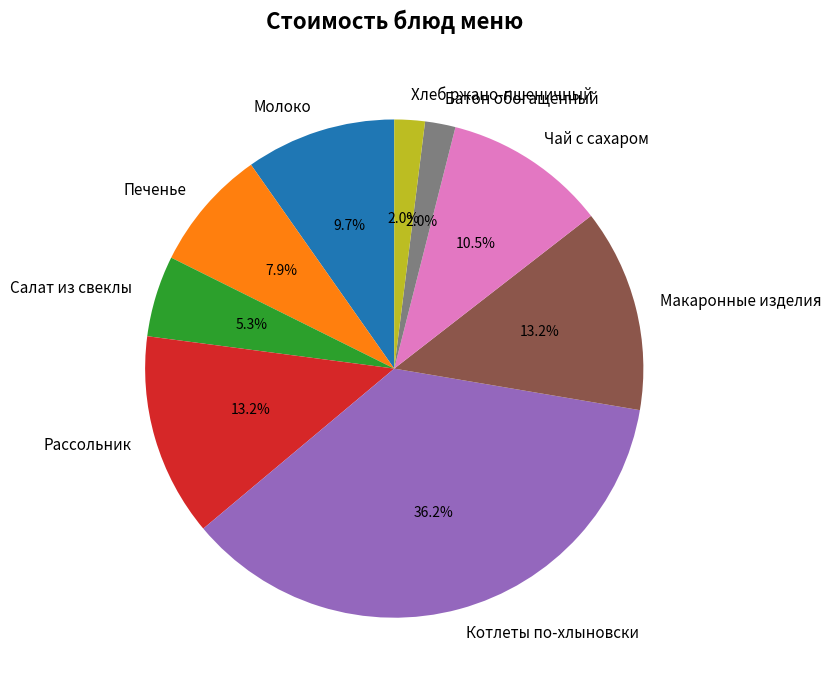

To the nearest percent, what is the average slice percentage?

11%